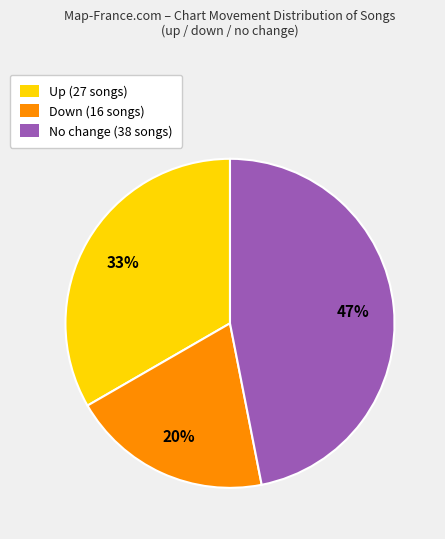

To the nearest percent, what is the difference between the largest and smallest slice percentages?

27%